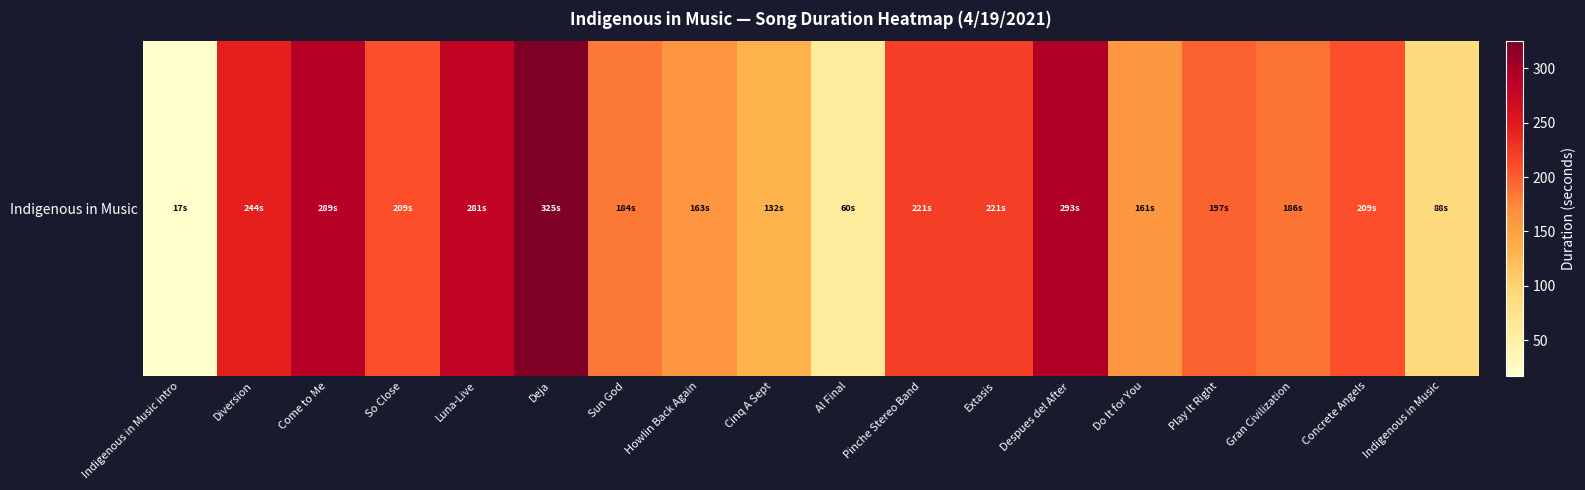

Read the value at Sun God, to the nearest 10.

180